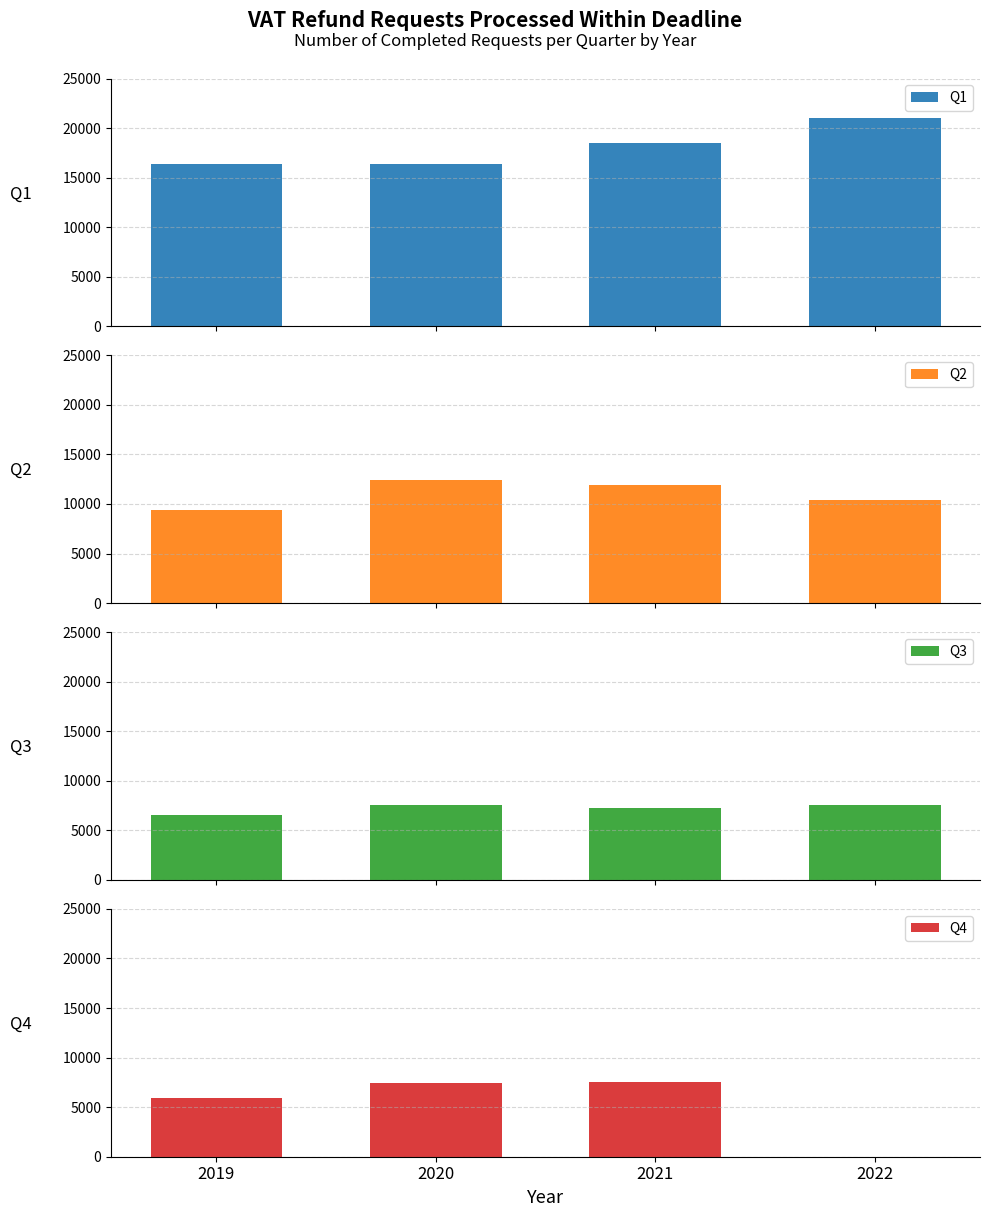

At 2020, list the series in order from smallest to largest.

Q3, Q2, Q1